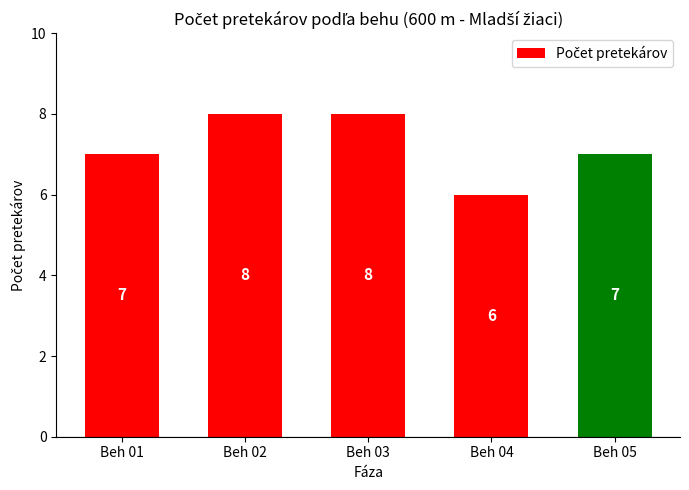

What is the approximate value at Beh 03?

8